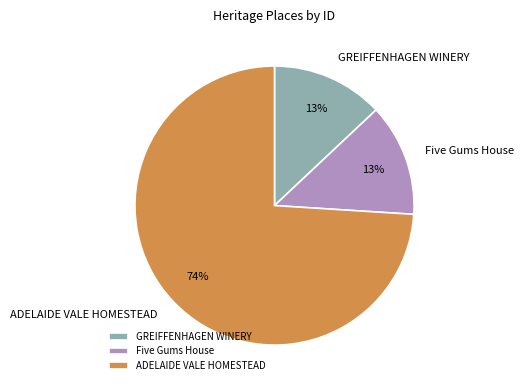

What is the largest slice in the pie chart?

ADELAIDE VALE HOMESTEAD